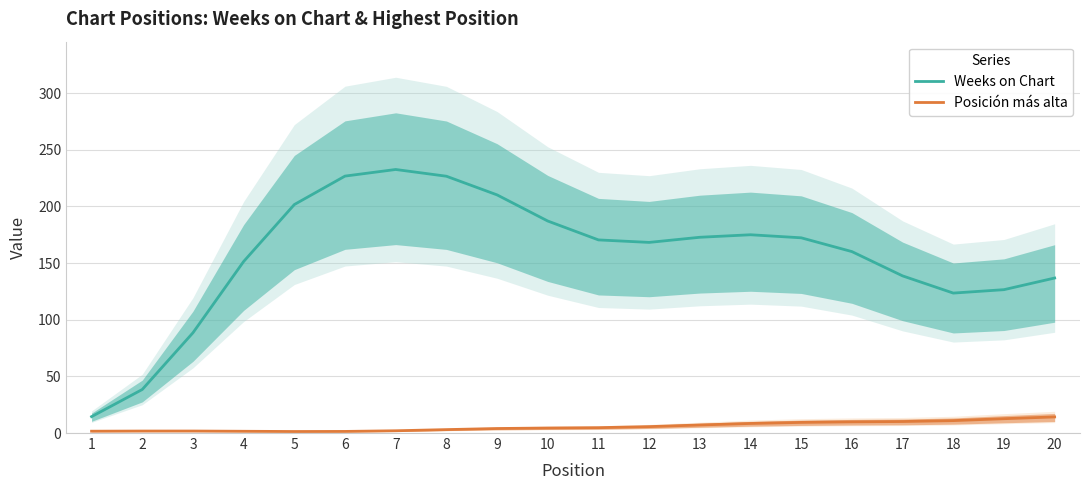

True or false: Posición más alta and Weeks on Chart cross at least once.

False